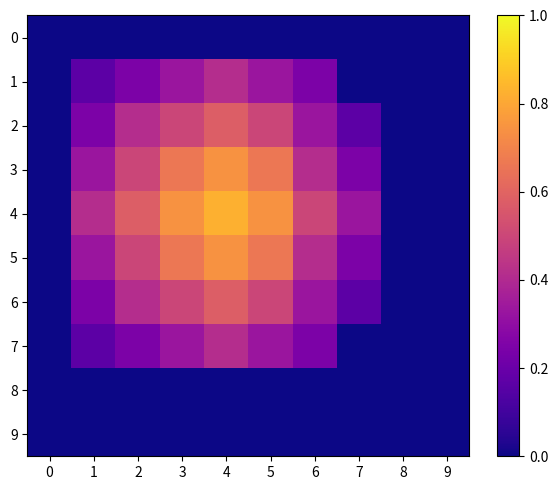

What is the total value across all series at 2?

2.9